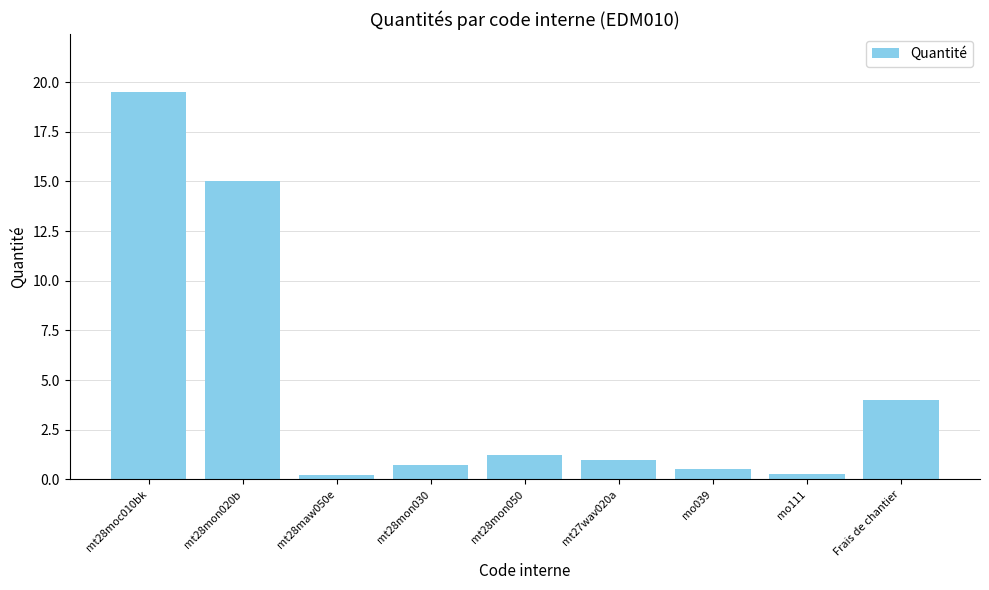

At which label does the data first exceed 1?

mt28moc010bk